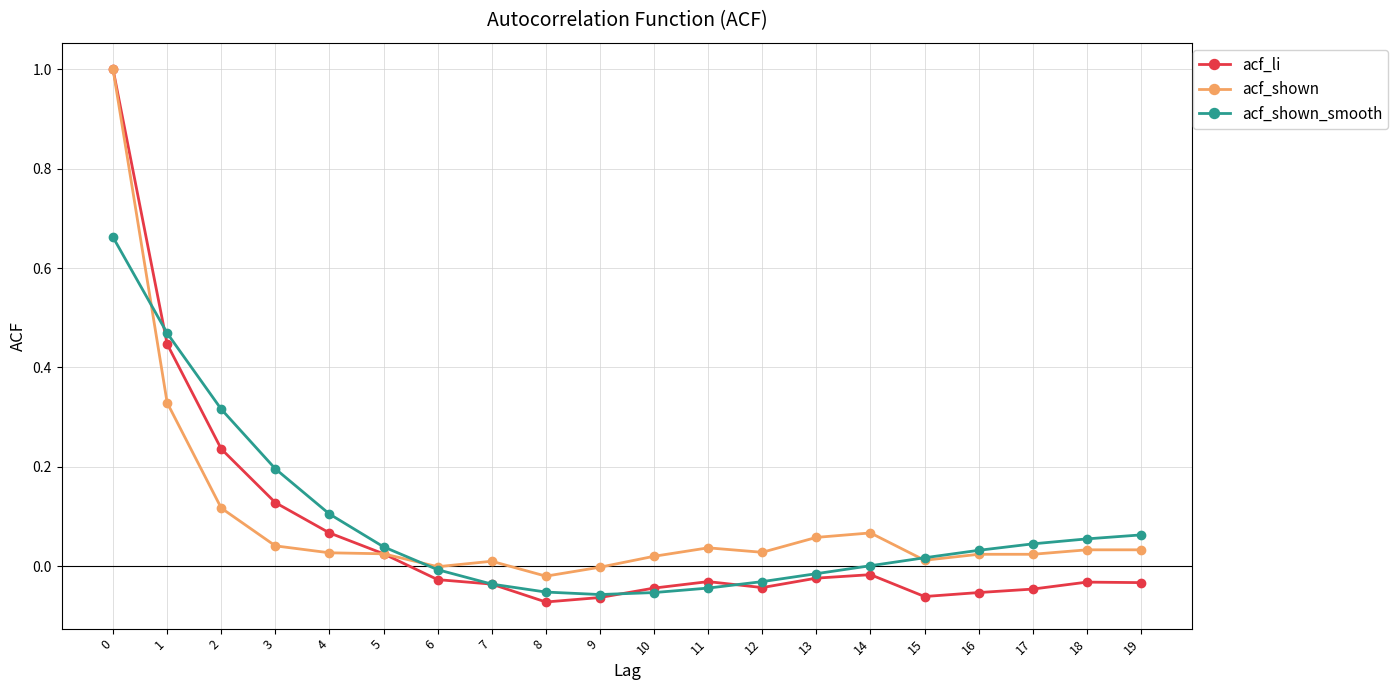

What is the maximum value shown in the chart?

1.0